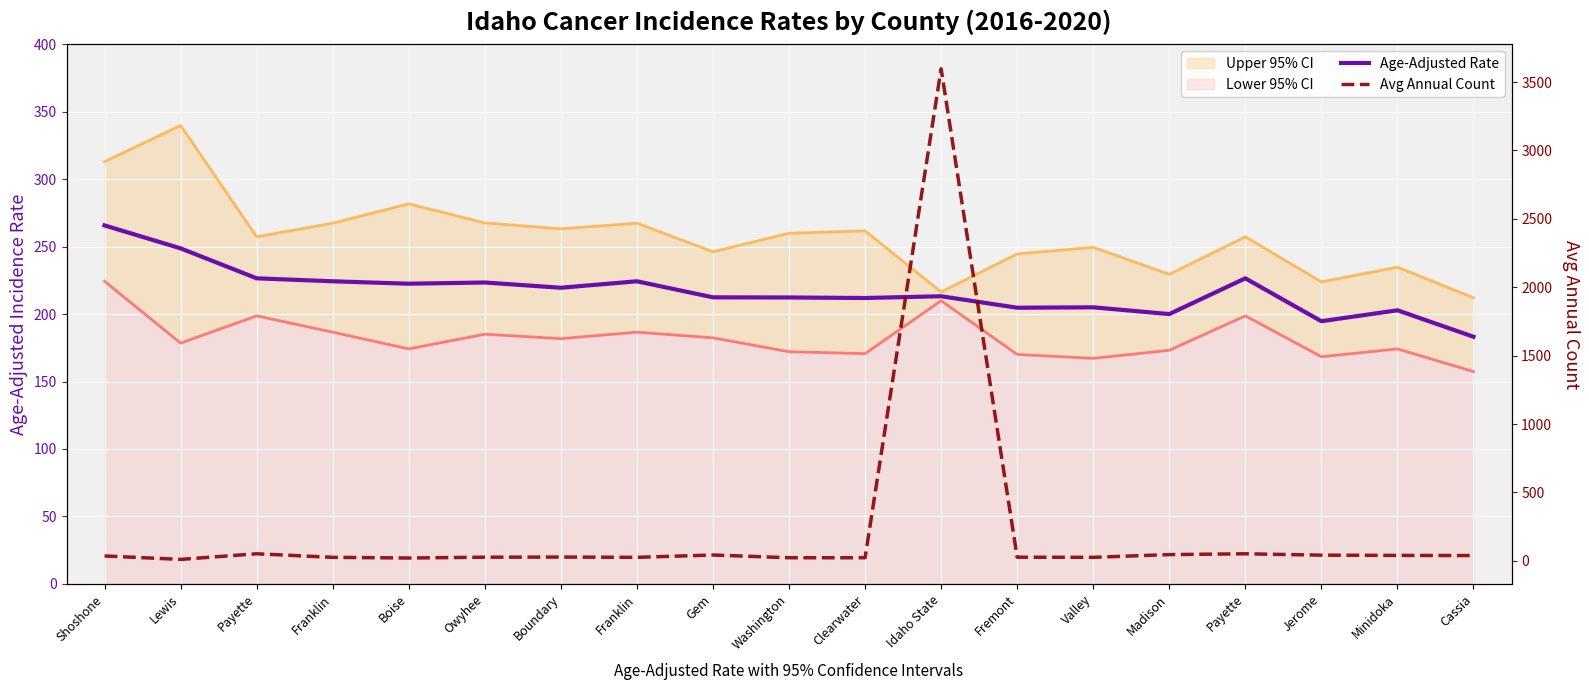

What is the sum of the Avg Annual Count values at Boise and Cassia?

60.0